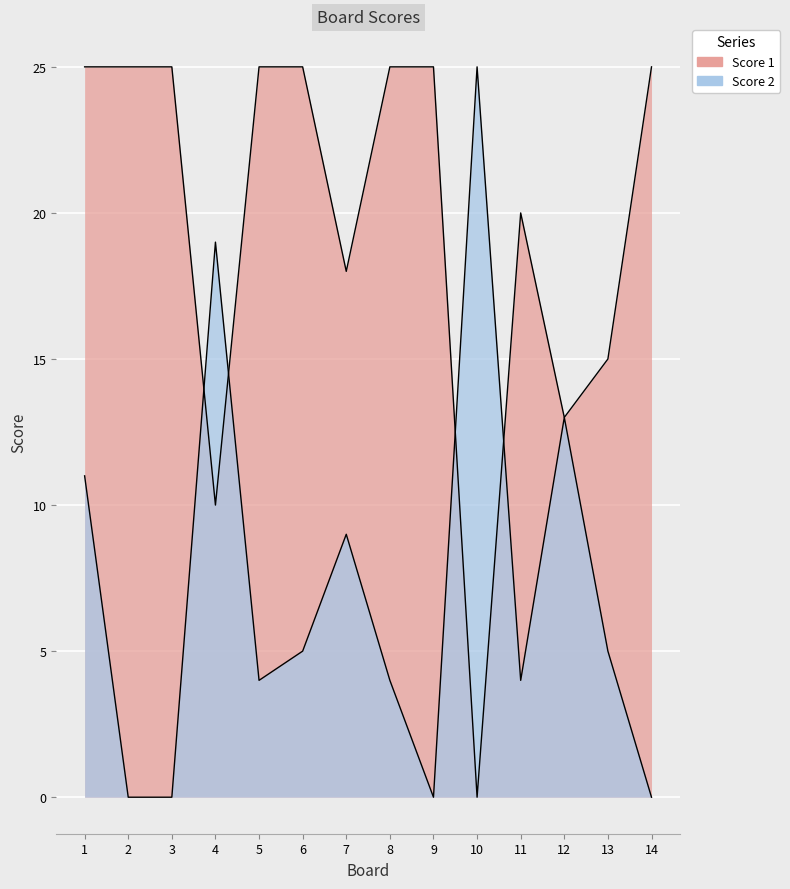

Rank the series at 7 from highest to lowest value.

Score 1, Score 2